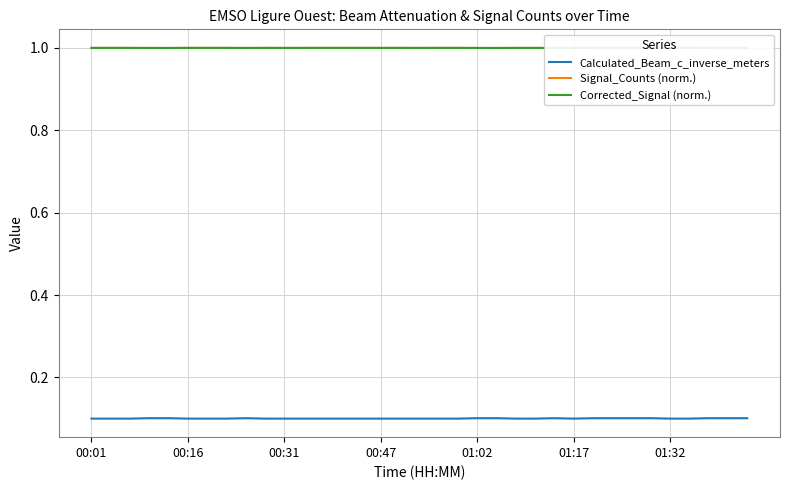

The value of Calculated_Beam_c_inverse_meters at 00:16 is 0.2. True or false?

False